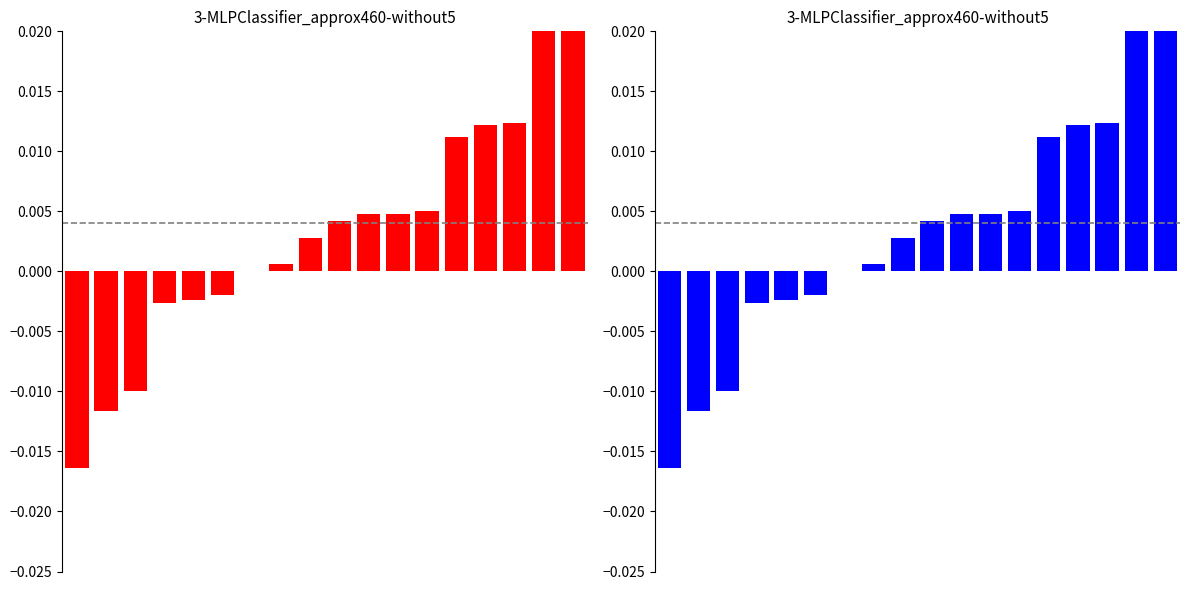

Reading right to left, transcribe all the data shown in this chart.

17=0.0	16=0.0	15=0.0	14=0.0	13=0.0	12=0.0	11=0.0	10=0.0	9=0.0	8=0.0	7=0.0	6=0.0	5=-0.0	4=-0.0	3=-0.0	2=-0.0	1=-0.0	0=-0.0